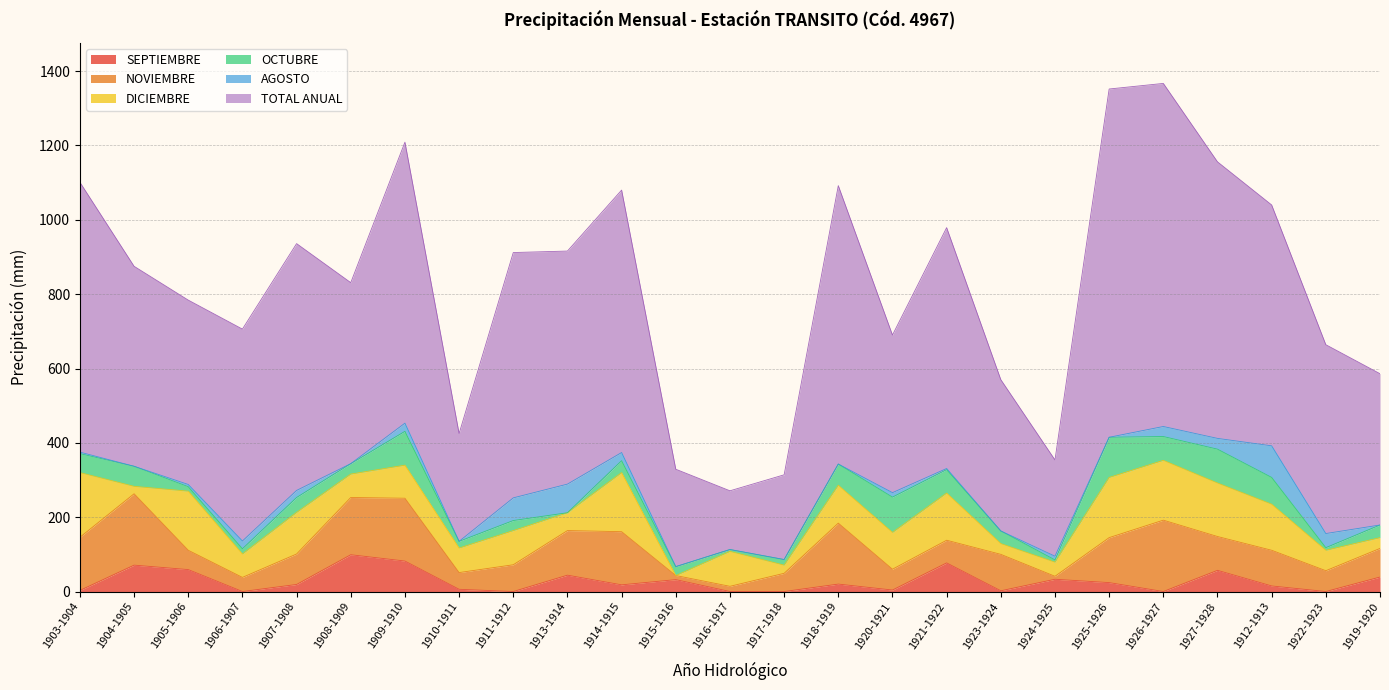

Reading left to right, extract all data points from this chart.

SEPTIEMBRE: 1903-1904=3	1904-1905=71	1905-1906=59	1906-1907=0	1907-1908=19	1908-1909=99	1909-1910=82	1910-1911=6	1911-1912=0	1913-1914=44	1914-1915=18	1915-1916=32	1916-1917=0	1917-1918=0	1918-1919=20	1920-1921=4	1921-1922=77	1923-1924=2	1924-1925=33	1925-1926=24	1926-1927=0	1927-1928=57	1912-1913=15	1922-1923=0	1919-1920=39
NOVIEMBRE: 1903-1904=143	1904-1905=192	1905-1906=52	1906-1907=38	1907-1908=82	1908-1909=154	1909-1910=169	1910-1911=45	1911-1912=72	1913-1914=120	1914-1915=143	1915-1916=11	1916-1917=14	1917-1918=49	1918-1919=164	1920-1921=56	1921-1922=61	1923-1924=98	1924-1925=8	1925-1926=121	1926-1927=192	1927-1928=91	1912-1913=96	1922-1923=56	1919-1920=77
DICIEMBRE: 1903-1904=174	1904-1905=20	1905-1906=159	1906-1907=63	1907-1908=112	1908-1909=63	1909-1910=89	1910-1911=66	1911-1912=92	1913-1914=48	1914-1915=159	1915-1916=0	1916-1917=94	1917-1918=22	1918-1919=102	1920-1921=99	1921-1922=127	1923-1924=29	1924-1925=38	1925-1926=162	1926-1927=161	1927-1928=144	1912-1913=124	1922-1923=55	1919-1920=29
OCTUBRE: 1903-1904=51	1904-1905=54	1905-1906=12	1906-1907=14	1907-1908=40	1908-1909=28	1909-1910=91	1910-1911=18	1911-1912=27	1913-1914=0	1914-1915=32	1915-1916=24	1916-1917=5	1917-1918=15	1918-1919=57	1920-1921=95	1921-1922=63	1923-1924=34	1924-1925=6	1925-1926=108	1926-1927=64	1927-1928=91	1912-1913=72	1922-1923=7	1919-1920=34
AGOSTO: 1903-1904=4	1904-1905=0	1905-1906=6	1906-1907=21	1907-1908=19	1908-1909=0	1909-1910=22	1910-1911=0	1911-1912=61	1913-1914=77	1914-1915=22	1915-1916=0	1916-1917=0	1917-1918=0	1918-1919=0	1920-1921=12	1921-1922=3	1923-1924=0	1924-1925=10	1925-1926=0	1926-1927=27	1927-1928=29	1912-1913=85	1922-1923=38	1919-1920=0
TOTAL ANUAL: 1903-1904=726	1904-1905=538	1905-1906=496	1906-1907=570	1907-1908=664	1908-1909=487	1909-1910=756	1910-1911=290	1911-1912=660	1913-1914=627	1914-1915=706	1915-1916=262	1916-1917=158	1917-1918=228	1918-1919=749	1920-1921=424	1921-1922=648	1923-1924=407	1924-1925=259	1925-1926=937	1926-1927=923	1927-1928=744	1912-1913=648	1922-1923=508	1919-1920=407